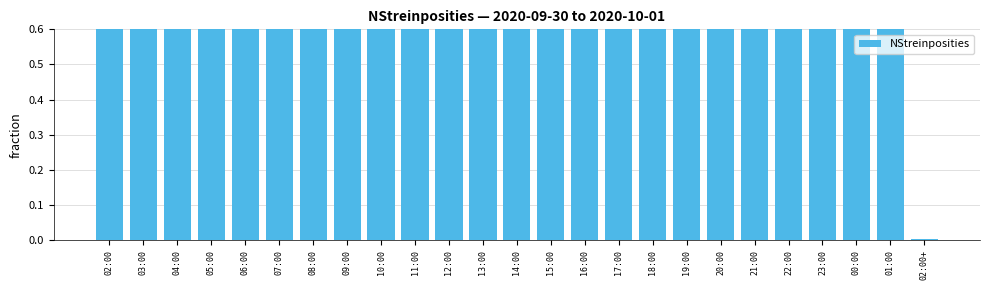

What position from the right is 14:00?

13